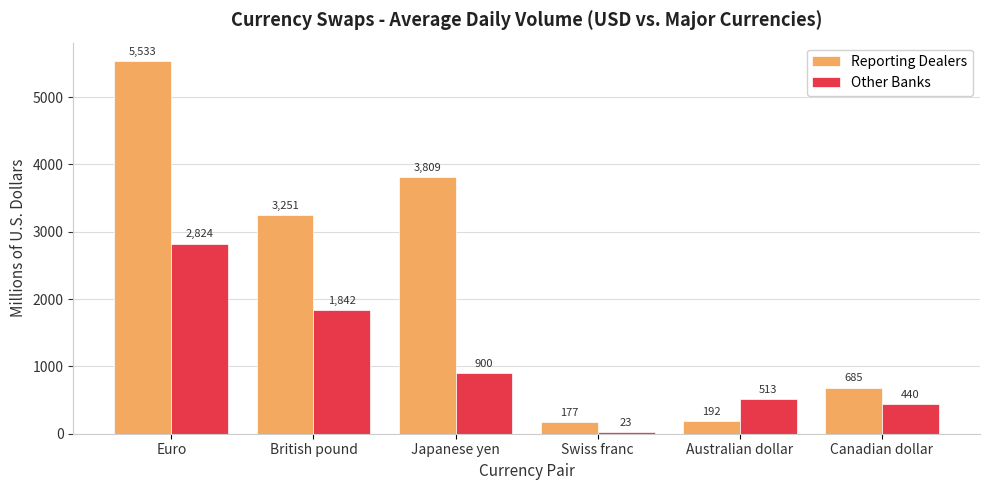

How many groups of bars are there?

6